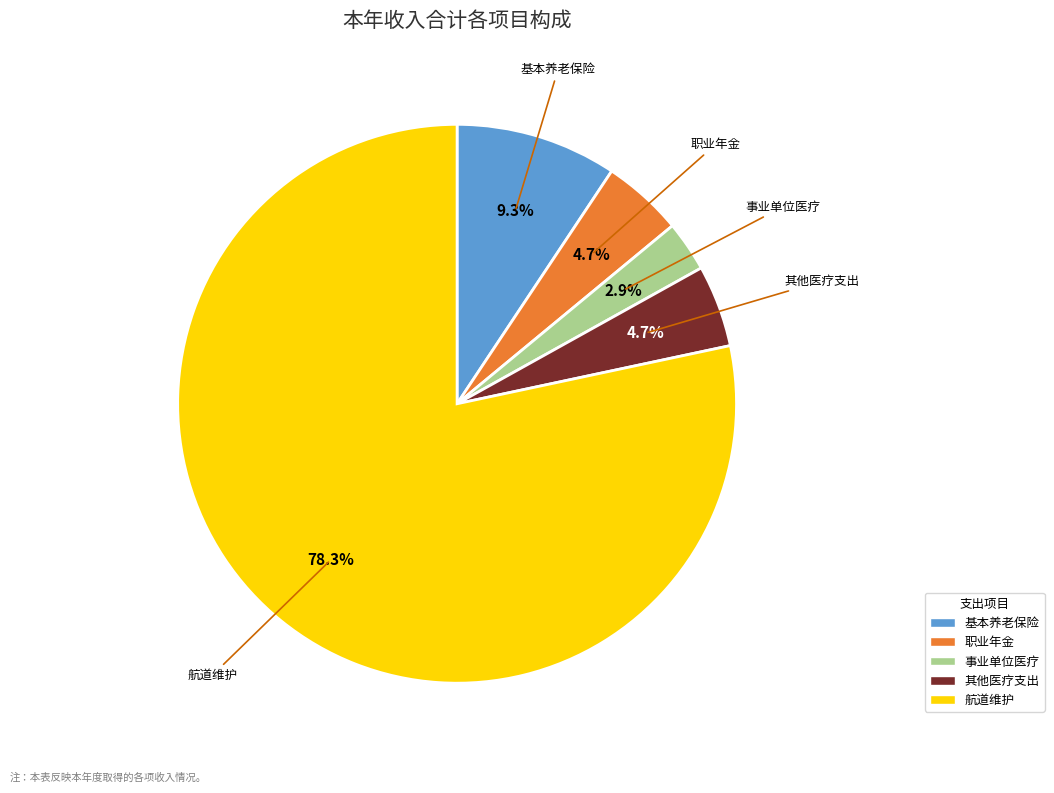

Count the number of slices in the pie.

5